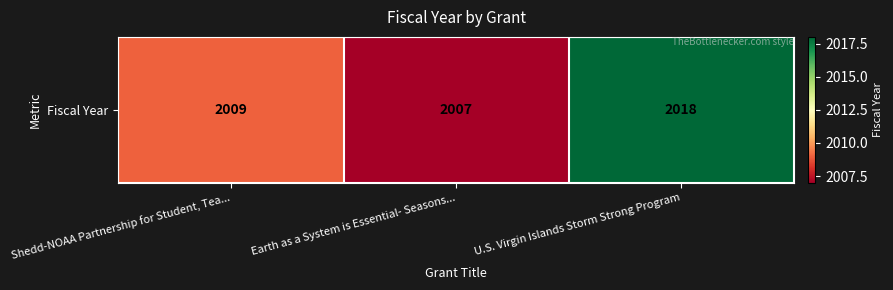

Rank the categories by value from highest to lowest.

U.S. Virgin Islands Storm Strong Program, Shedd-NOAA Partnership for Student, Tea..., Earth as a System is Essential- Seasons...